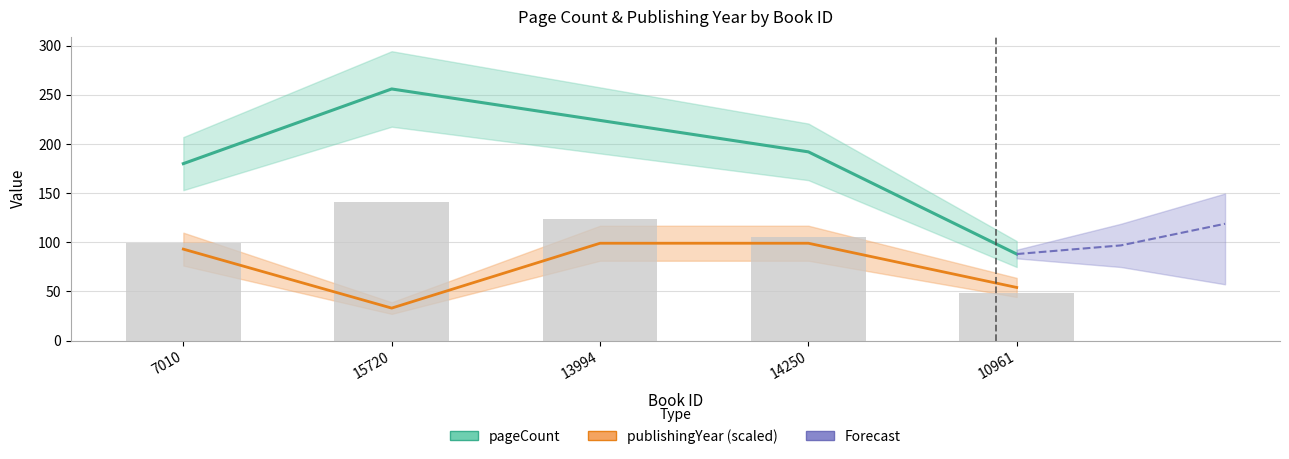

Does the chart contain stacked bars?

No